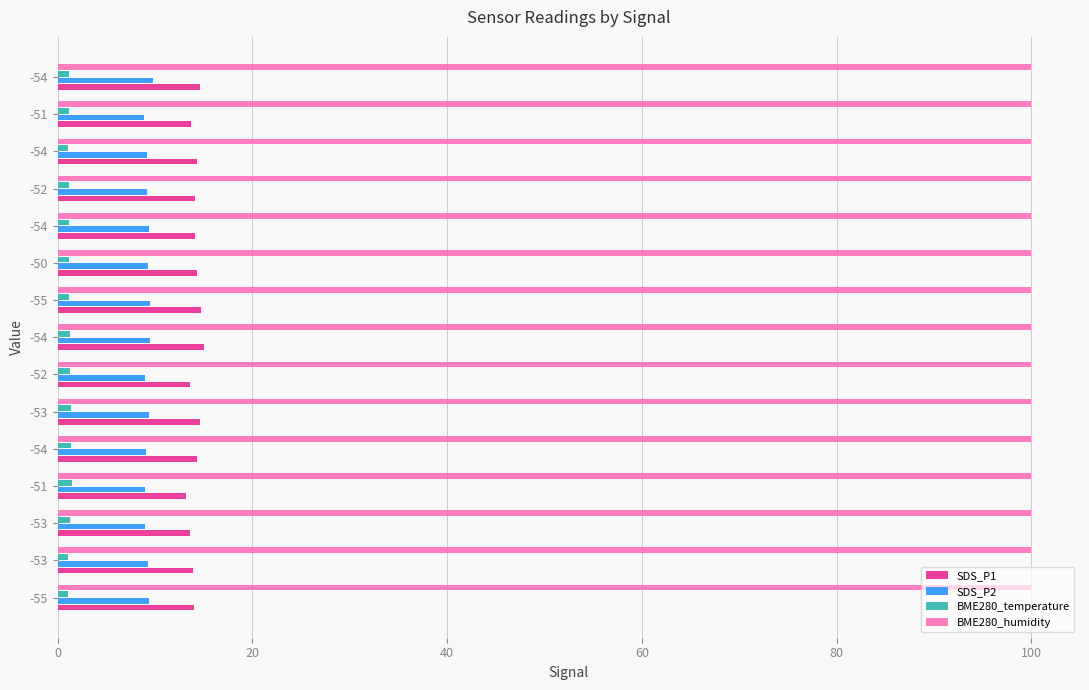

At how many categories does at least one series exceed 11?

15